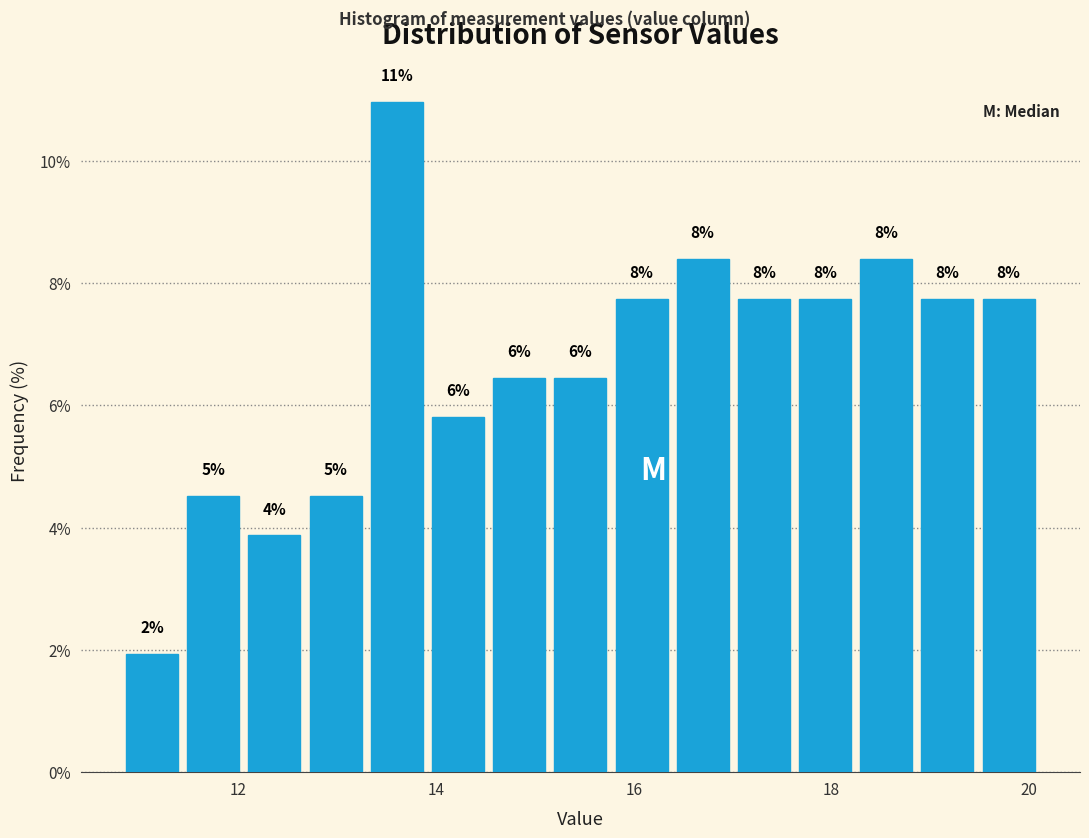

Read against the x-axis, roughly where is the centre of the tallest bar?

13.6